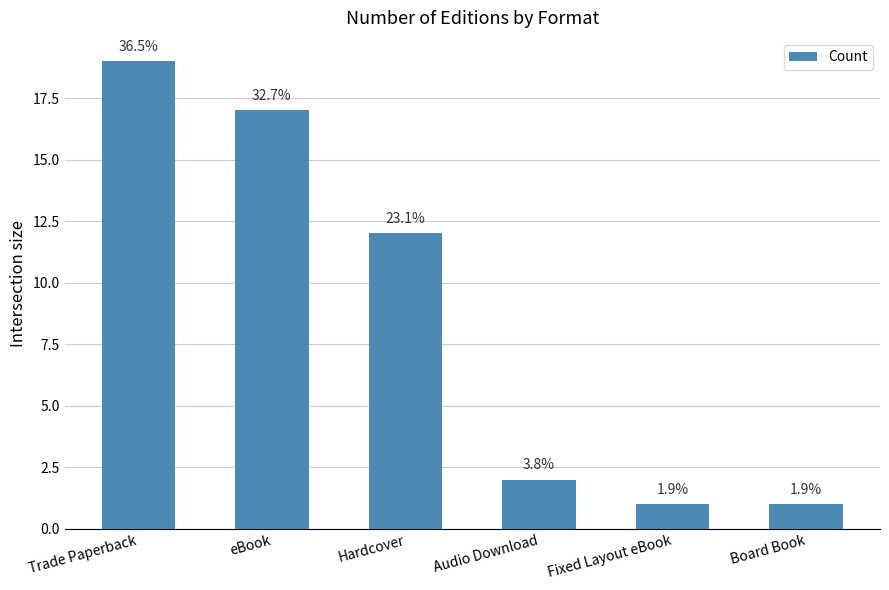

What is the change in value from Hardcover to Board Book?

-11